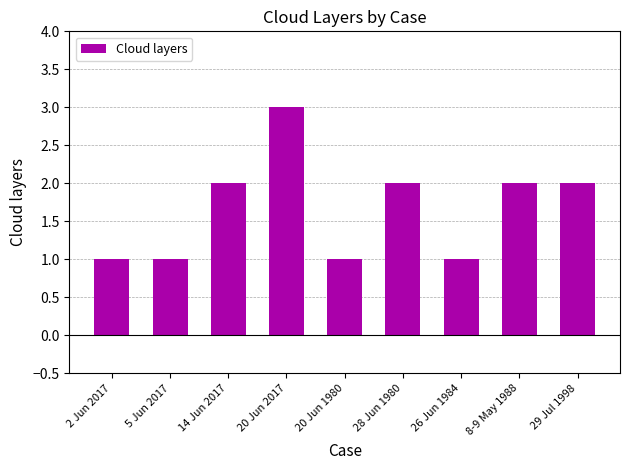

What is the greatest value displayed?

3